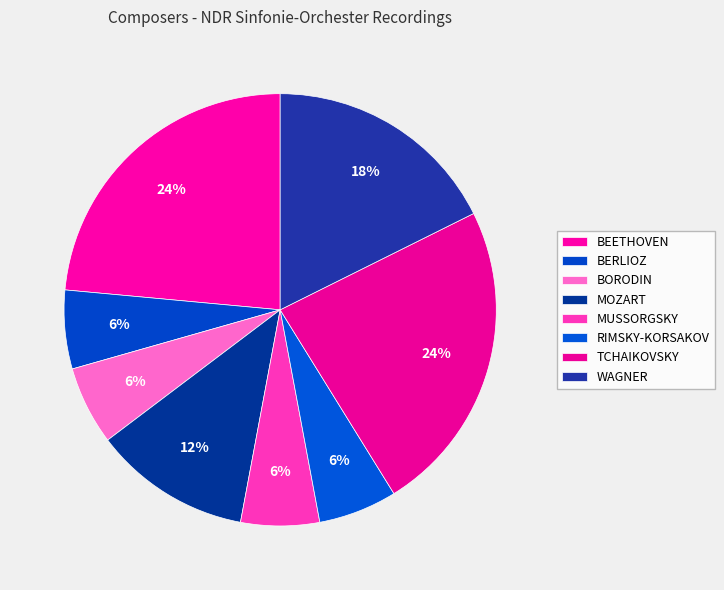

Is it true that BERLIOZ is 6% of the pie?

True